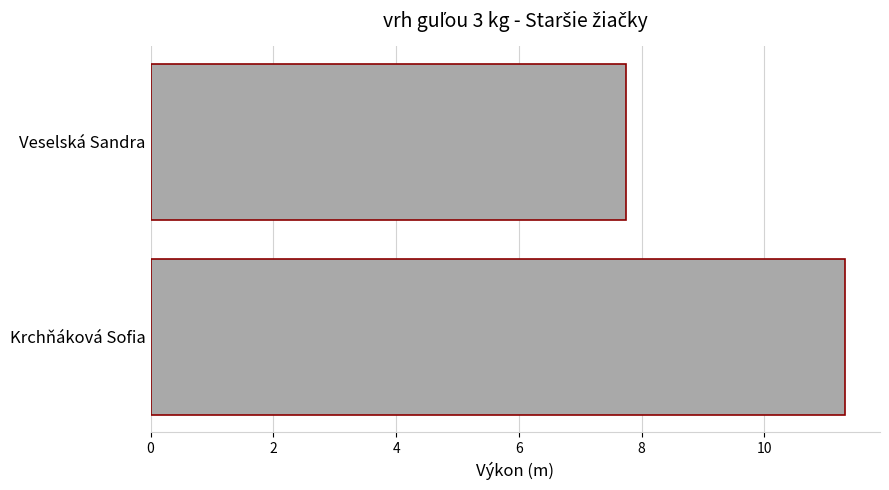

Reading top to bottom, list all the values displayed in this chart.

Veselská Sandra=7.8	Krchňáková Sofia=11.3